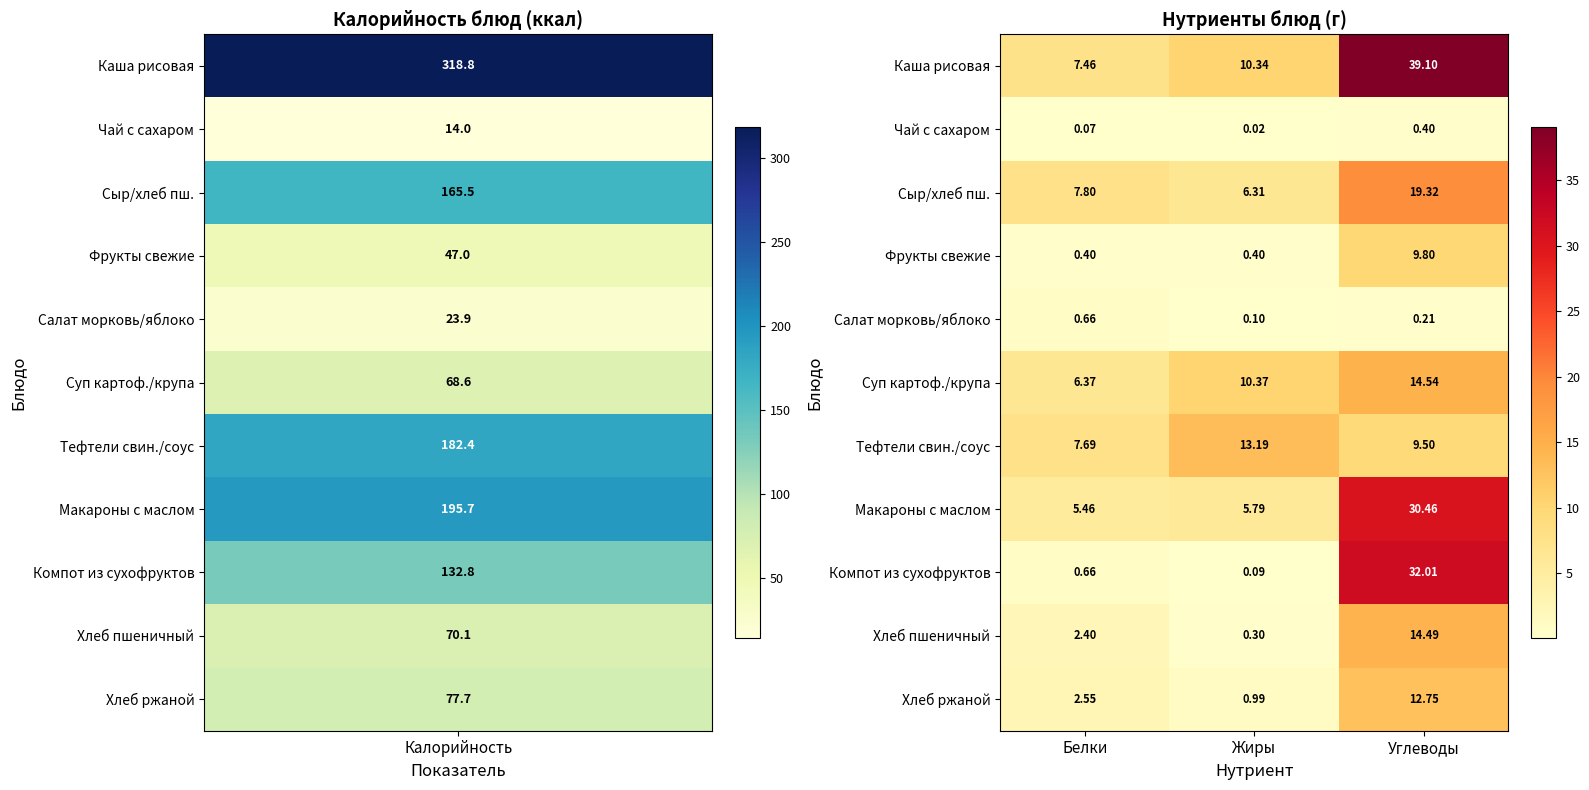

Rank the series by their maximum value, from lowest to highest.

Чай с сахаром, Салат морковь/яблоко, Фрукты свежие, Хлеб ржаной, Тефтели свин./соус, Хлеб пшеничный, Суп картоф./крупа, Сыр/хлеб пш., Макароны с маслом, Компот из сухофруктов, Каша рисовая